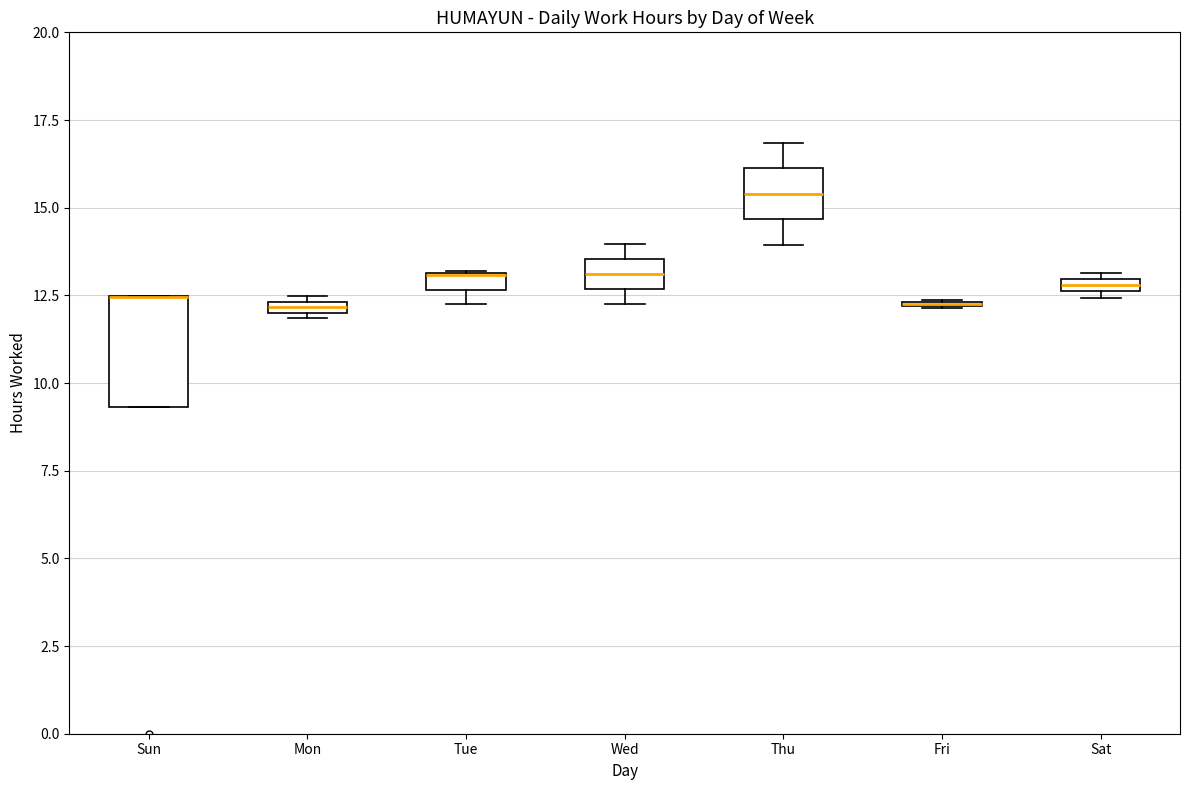

Which box is the tallest, from its lower edge to its upper edge?

Sun